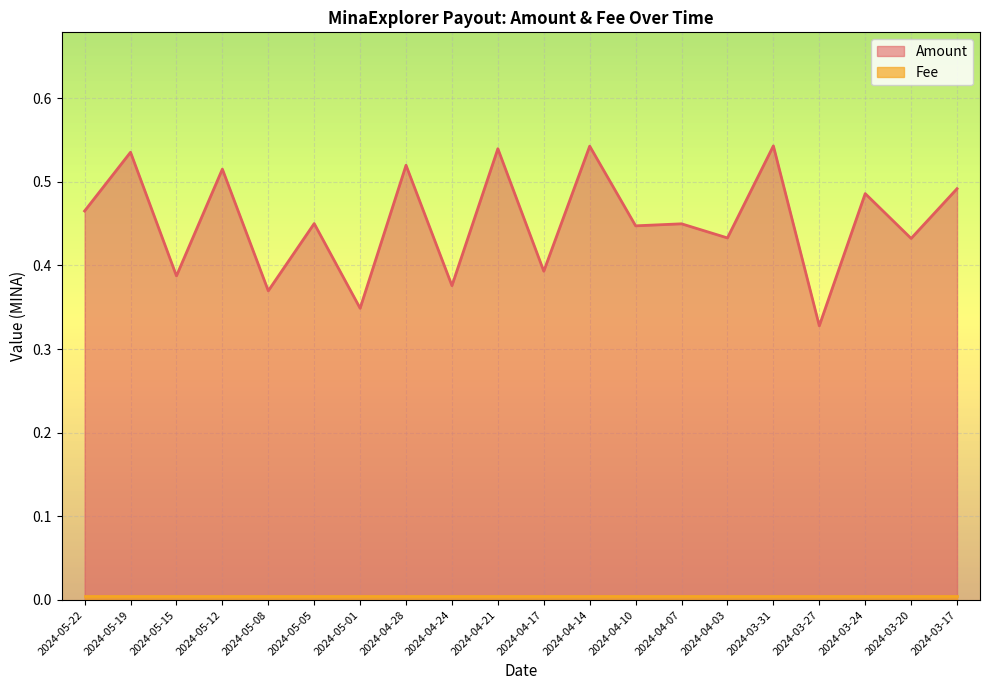

What is the average value?

0.5